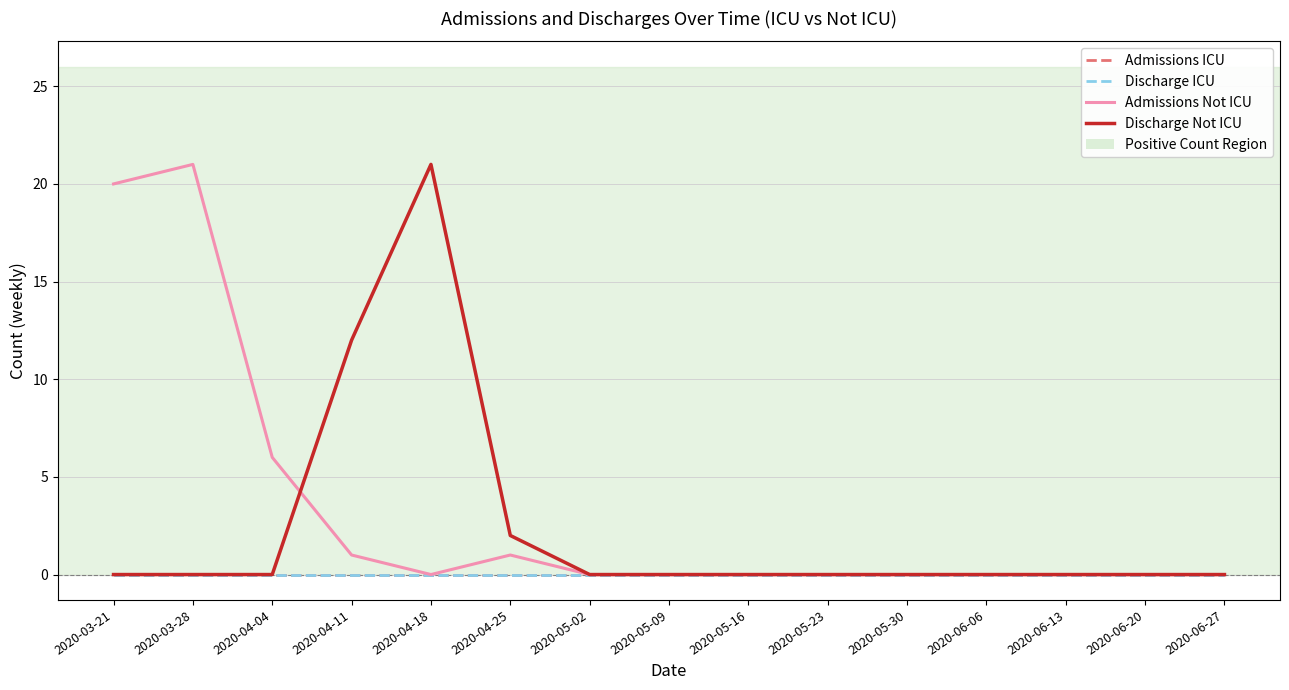

Reading right to left, list all the values displayed in this chart.

Admissions ICU: 2020-06-27=0	2020-06-20=0	2020-06-13=0	2020-06-06=0	2020-05-30=0	2020-05-23=0	2020-05-16=0	2020-05-09=0	2020-05-02=0	2020-04-25=0	2020-04-18=0	2020-04-11=0	2020-04-04=0	2020-03-28=0	2020-03-21=0
Discharge ICU: 2020-06-27=0	2020-06-20=0	2020-06-13=0	2020-06-06=0	2020-05-30=0	2020-05-23=0	2020-05-16=0	2020-05-09=0	2020-05-02=0	2020-04-25=0	2020-04-18=0	2020-04-11=0	2020-04-04=0	2020-03-28=0	2020-03-21=0
Admissions Not ICU: 2020-06-27=0	2020-06-20=0	2020-06-13=0	2020-06-06=0	2020-05-30=0	2020-05-23=0	2020-05-16=0	2020-05-09=0	2020-05-02=0	2020-04-25=1	2020-04-18=0	2020-04-11=1	2020-04-04=6	2020-03-28=21	2020-03-21=20
Discharge Not ICU: 2020-06-27=0	2020-06-20=0	2020-06-13=0	2020-06-06=0	2020-05-30=0	2020-05-23=0	2020-05-16=0	2020-05-09=0	2020-05-02=0	2020-04-25=2	2020-04-18=21	2020-04-11=12	2020-04-04=0	2020-03-28=0	2020-03-21=0